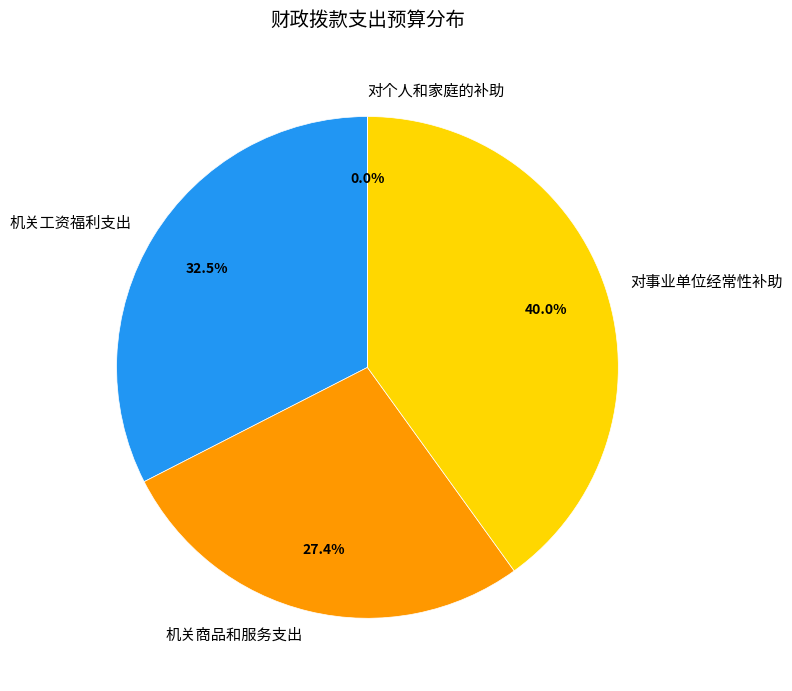

Does 机关商品和服务支出 account for over 50% of the chart?

No